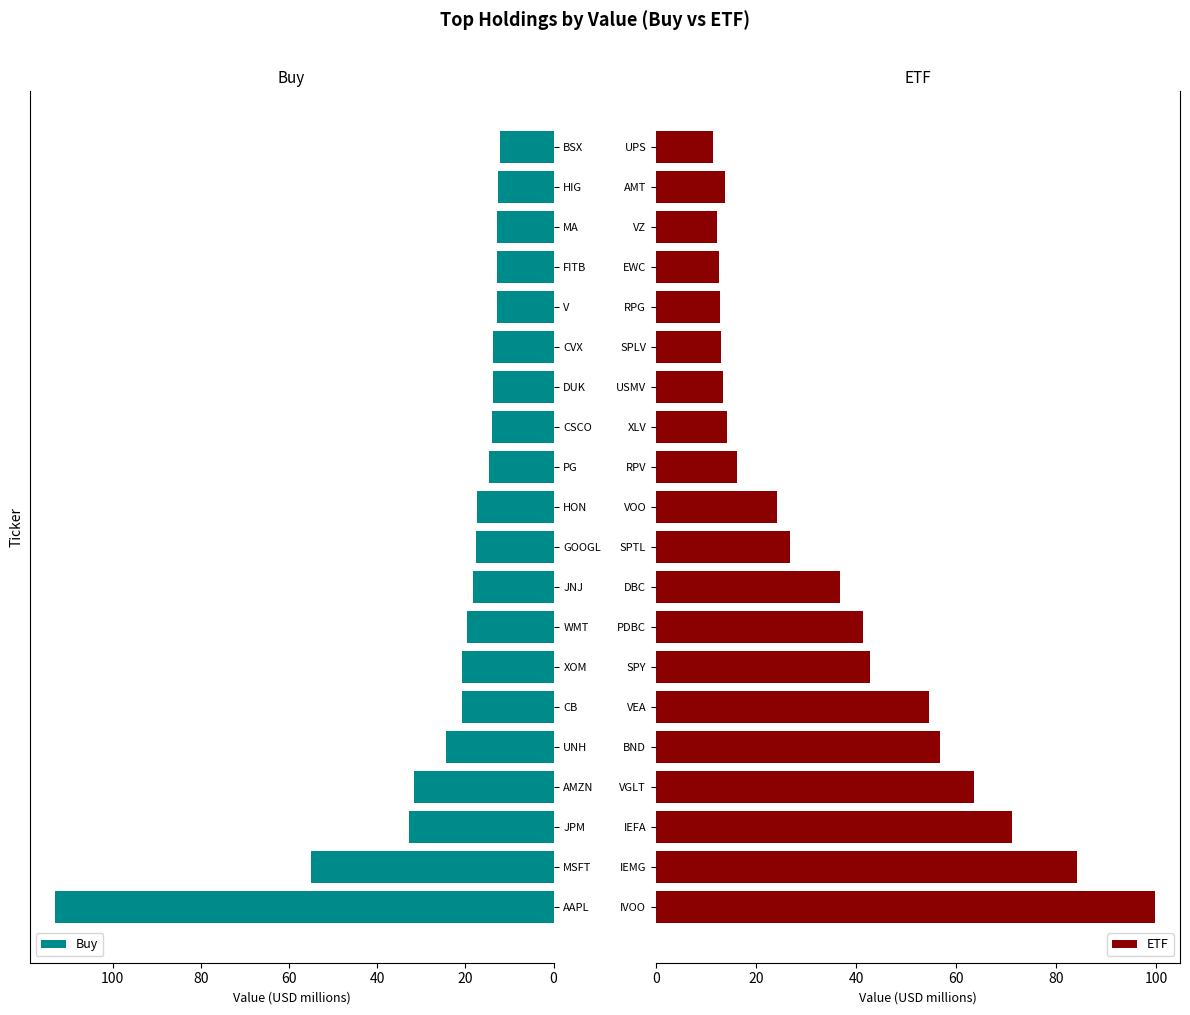

What value does the Buy series have at UNH?

24.4